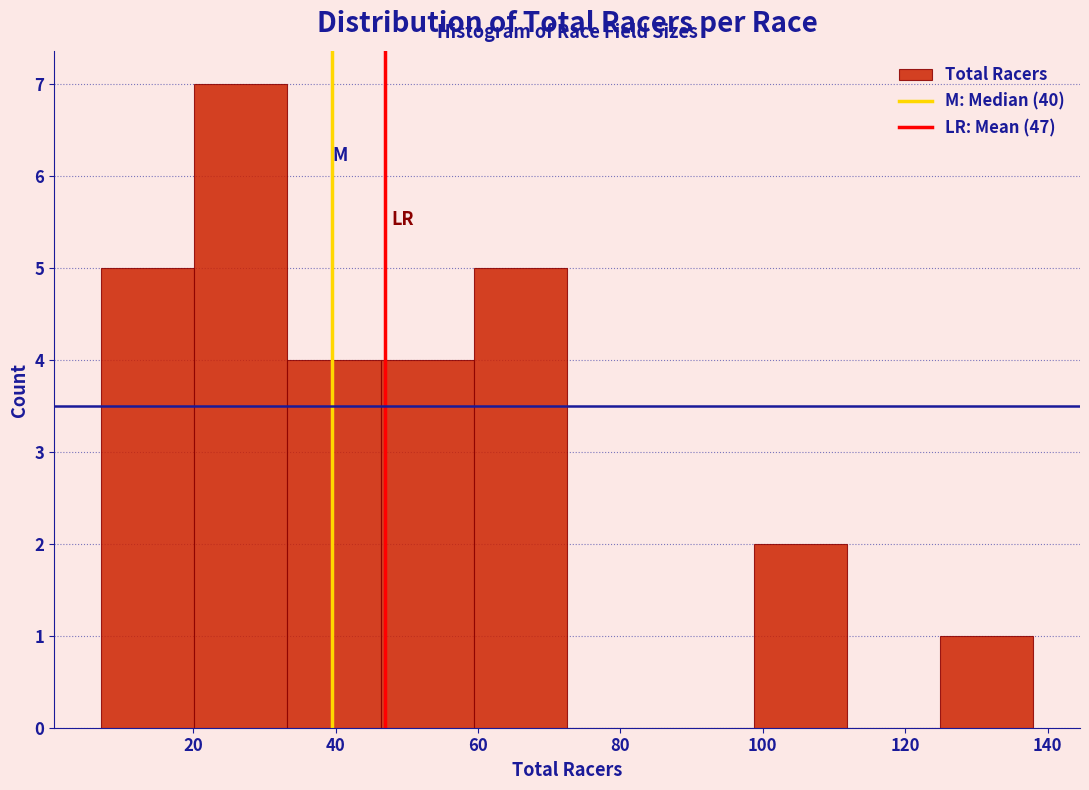

How tall is the bar that spans 46 to 60 on the x-axis? Neither the bar edges nor the heights are printed on the chart, so give them approximately, as read against the axes.

4